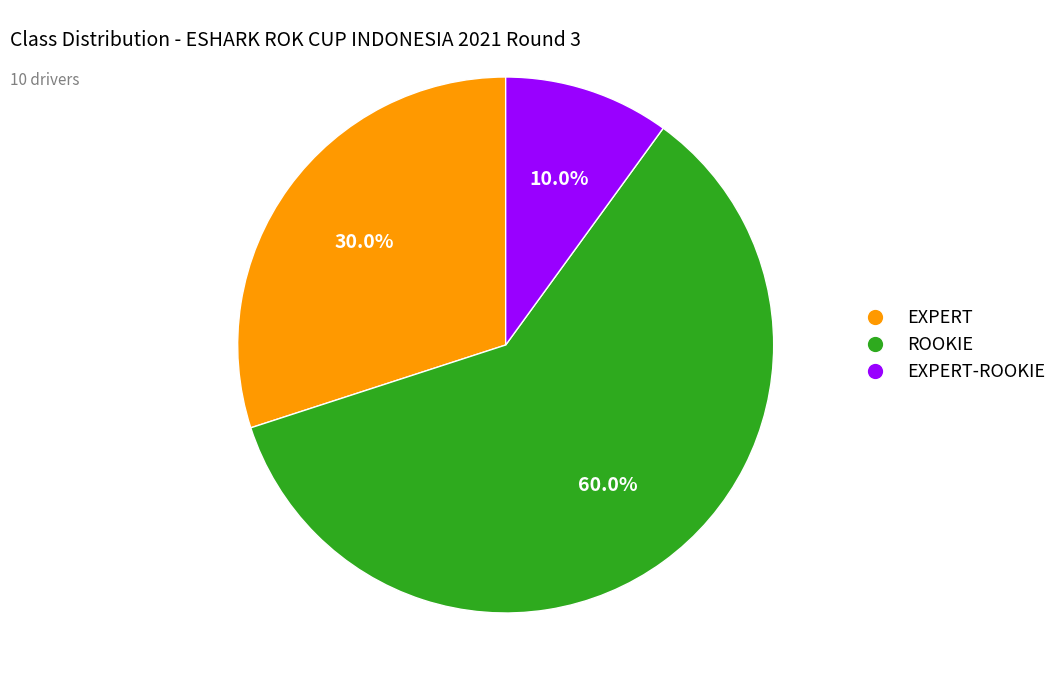

Is there any slice that represents more than half of the pie?

Yes